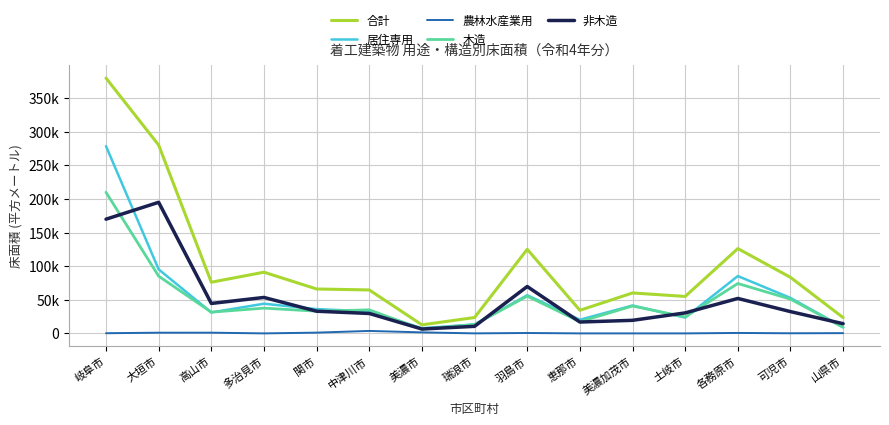

What is the label of the 2nd point from the left?

大垣市